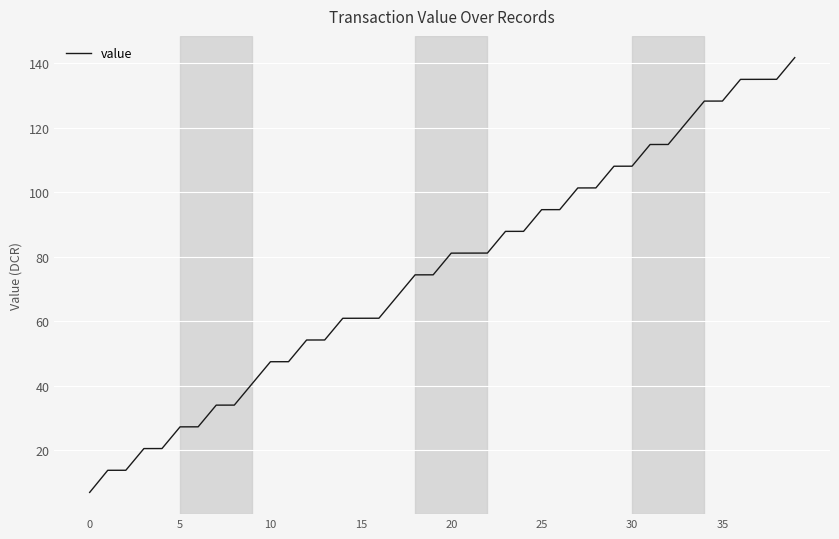

What is the difference between the maximum and minimum values?

134.8